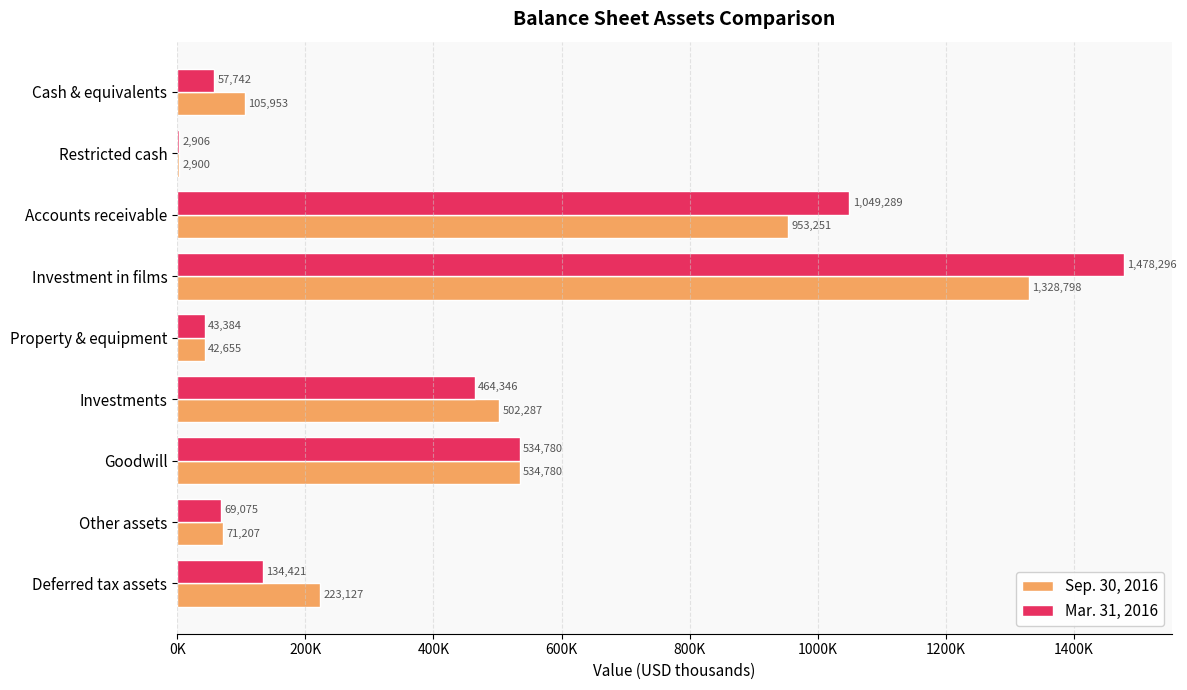

What are all the series names shown in the legend?

Sep. 30, 2016, Mar. 31, 2016